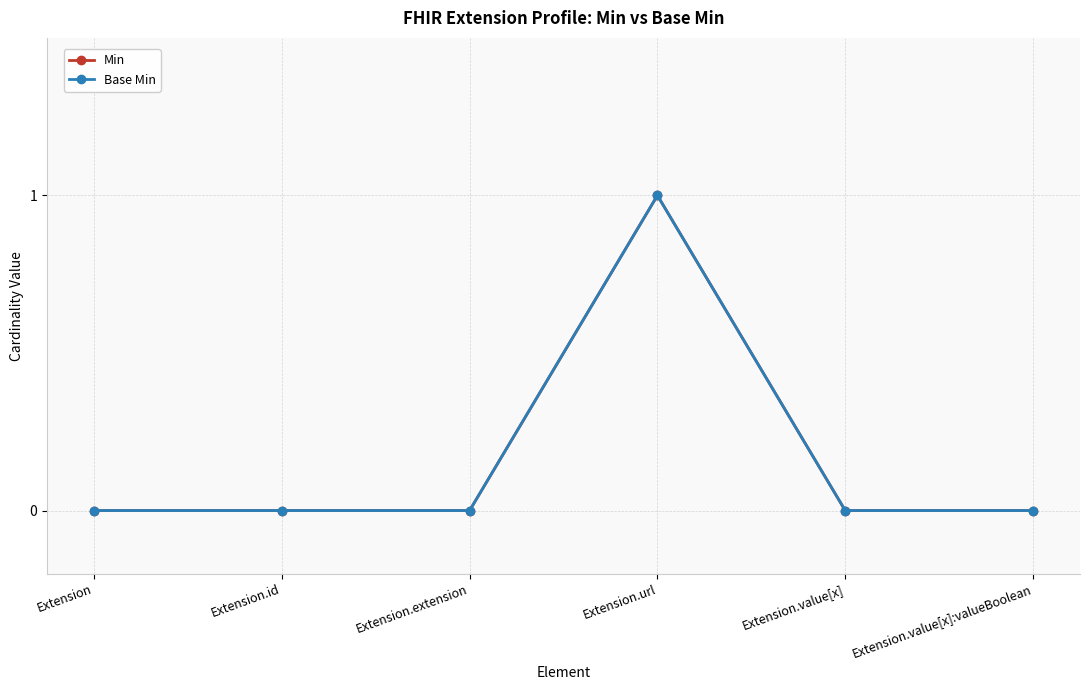

Rank the series at Extension.extension from highest to lowest value.

Min, Base Min